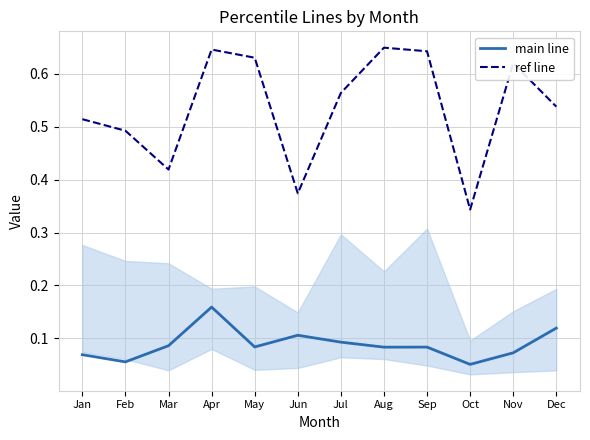

At which label does main line reach its peak?

Apr